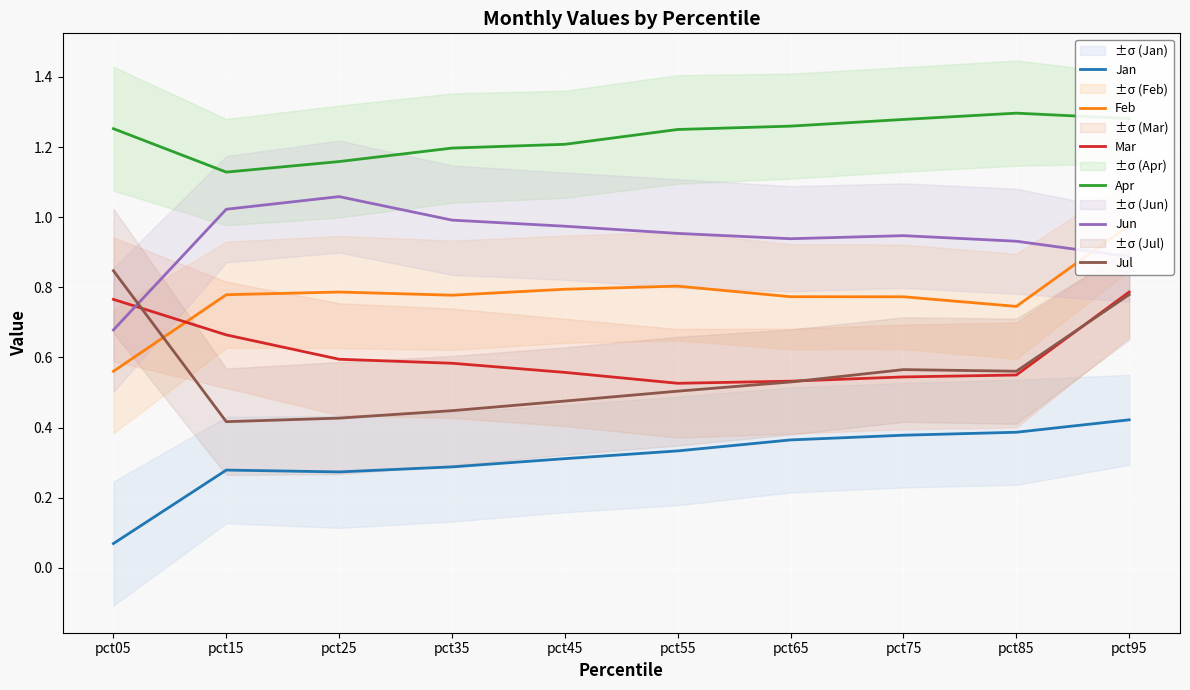

Reading right to left, extract all data points from this chart.

Jan: pct95=0.4	pct85=0.4	pct75=0.4	pct65=0.4	pct55=0.3	pct45=0.3	pct35=0.3	pct25=0.3	pct15=0.3	pct05=0.1
Feb: pct95=1.0	pct85=0.7	pct75=0.8	pct65=0.8	pct55=0.8	pct45=0.8	pct35=0.8	pct25=0.8	pct15=0.8	pct05=0.6
Mar: pct95=0.8	pct85=0.5	pct75=0.5	pct65=0.5	pct55=0.5	pct45=0.6	pct35=0.6	pct25=0.6	pct15=0.7	pct05=0.8
Apr: pct95=1.3	pct85=1.3	pct75=1.3	pct65=1.3	pct55=1.3	pct45=1.2	pct35=1.2	pct25=1.2	pct15=1.1	pct05=1.3
Jun: pct95=0.9	pct85=0.9	pct75=0.9	pct65=0.9	pct55=1.0	pct45=1.0	pct35=1.0	pct25=1.1	pct15=1.0	pct05=0.7
Jul: pct95=0.8	pct85=0.6	pct75=0.6	pct65=0.5	pct55=0.5	pct45=0.5	pct35=0.4	pct25=0.4	pct15=0.4	pct05=0.8